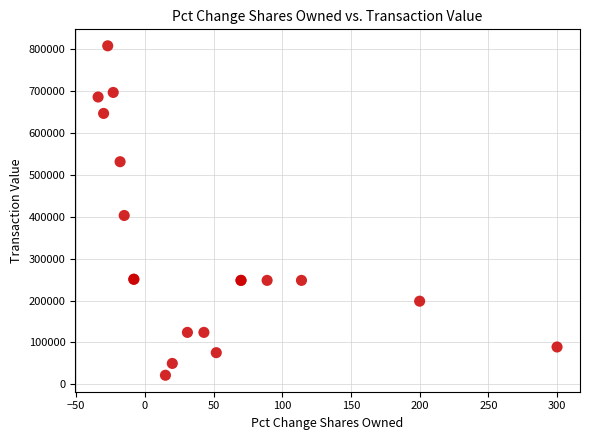

What Y value in the scatter plot is closest to 414507?

402708